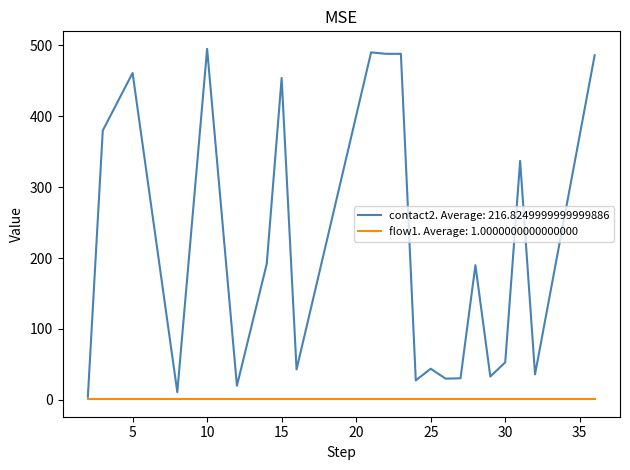

List the series in order of their overall mean, highest first.

contact2. Average: 216.8249999999999886, flow1. Average: 1.0000000000000000